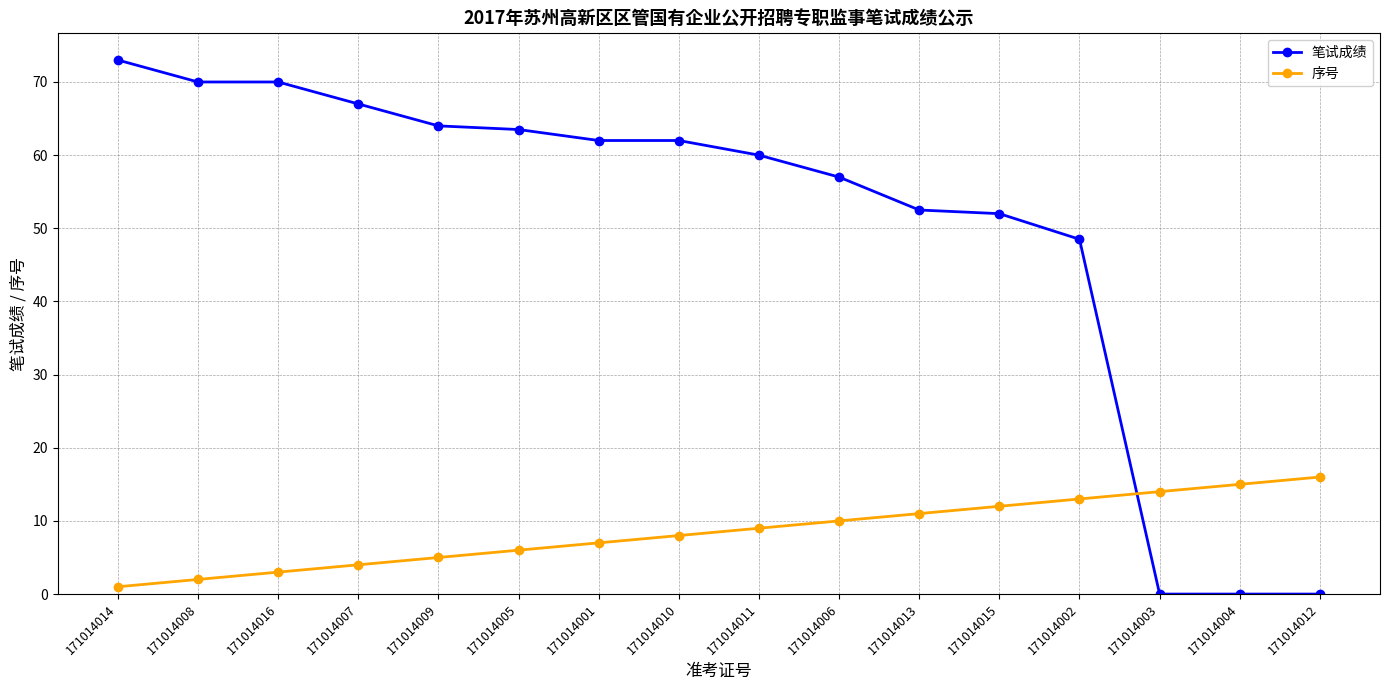

Which category has the lowest value in the 序号 series?

171014014